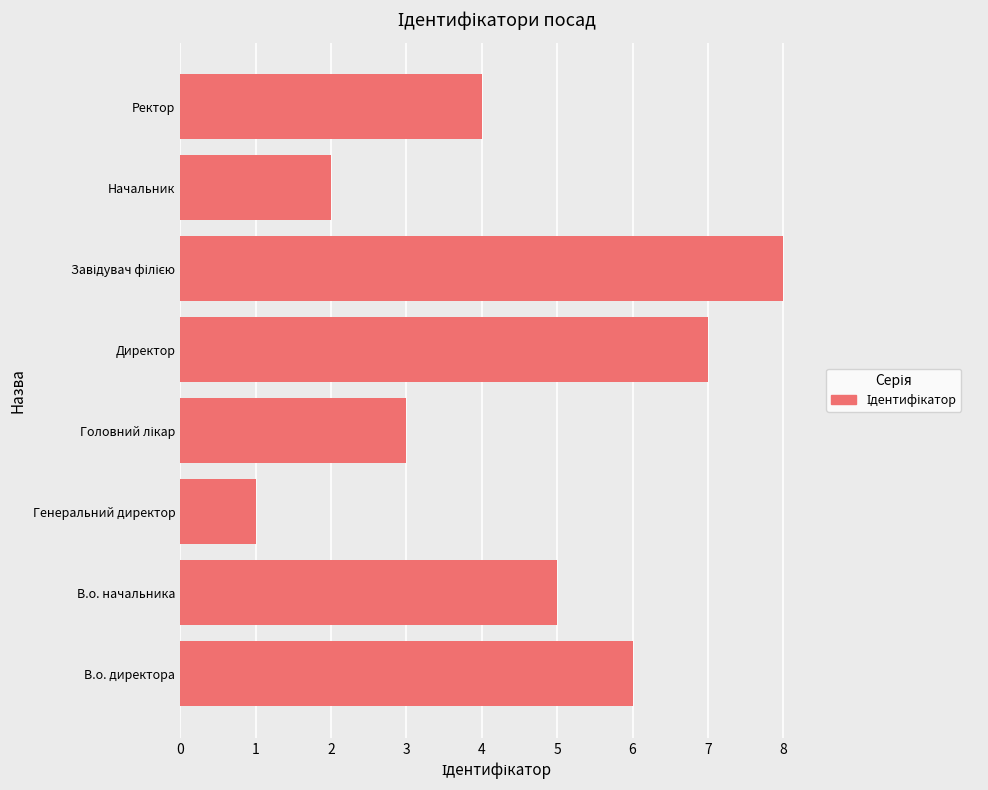

How many values are between 3 and 7?

5